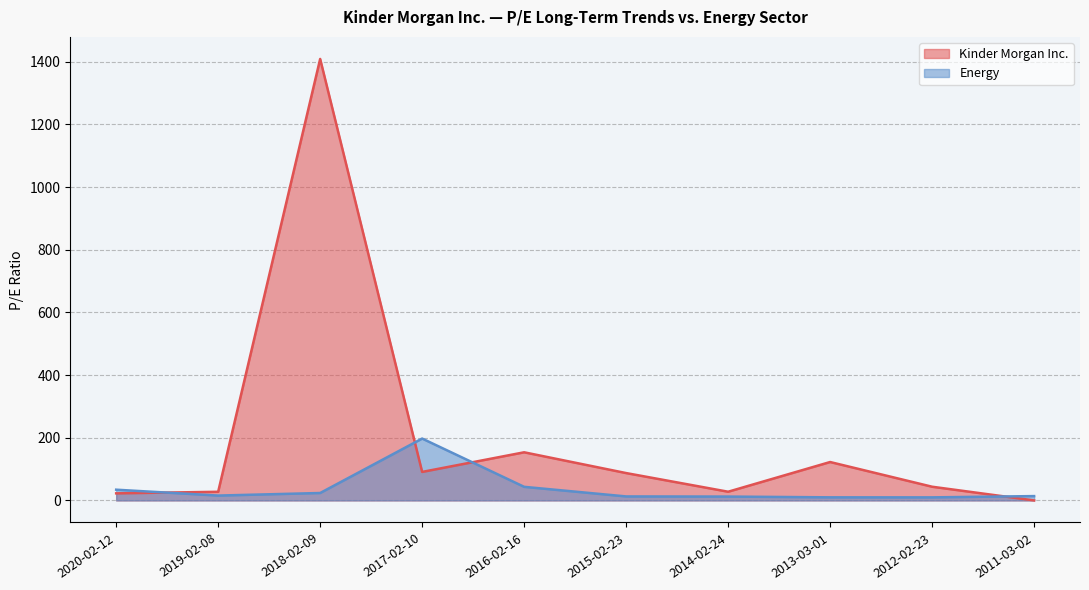

Reading left to right, extract all data points from this chart.

Kinder Morgan Inc.: 22.6	27.5	1408.6	90.9	153.6	87.3	27.7	122.5	43.7	0.0
Energy: 34.2	15.5	23.6	197.4	43.4	12.7	12.3	9.8	9.7	13.8